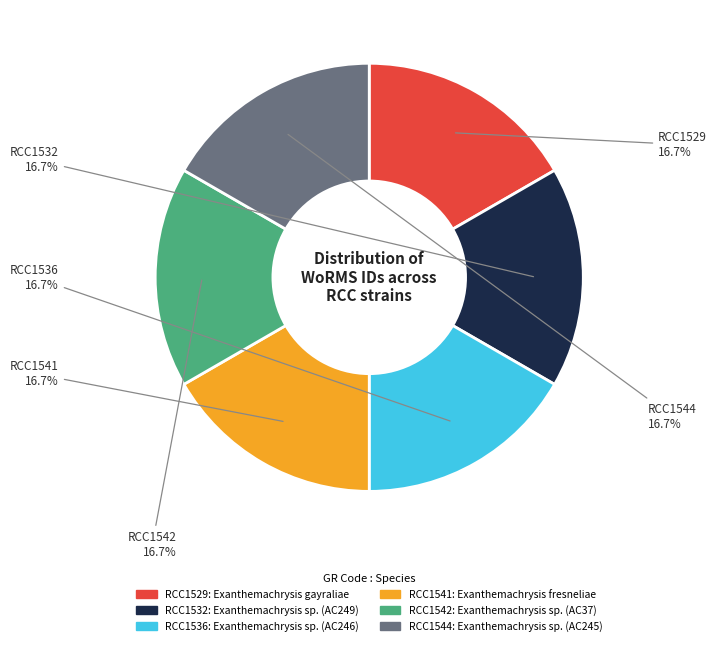

Is there a majority slice in this chart?

No